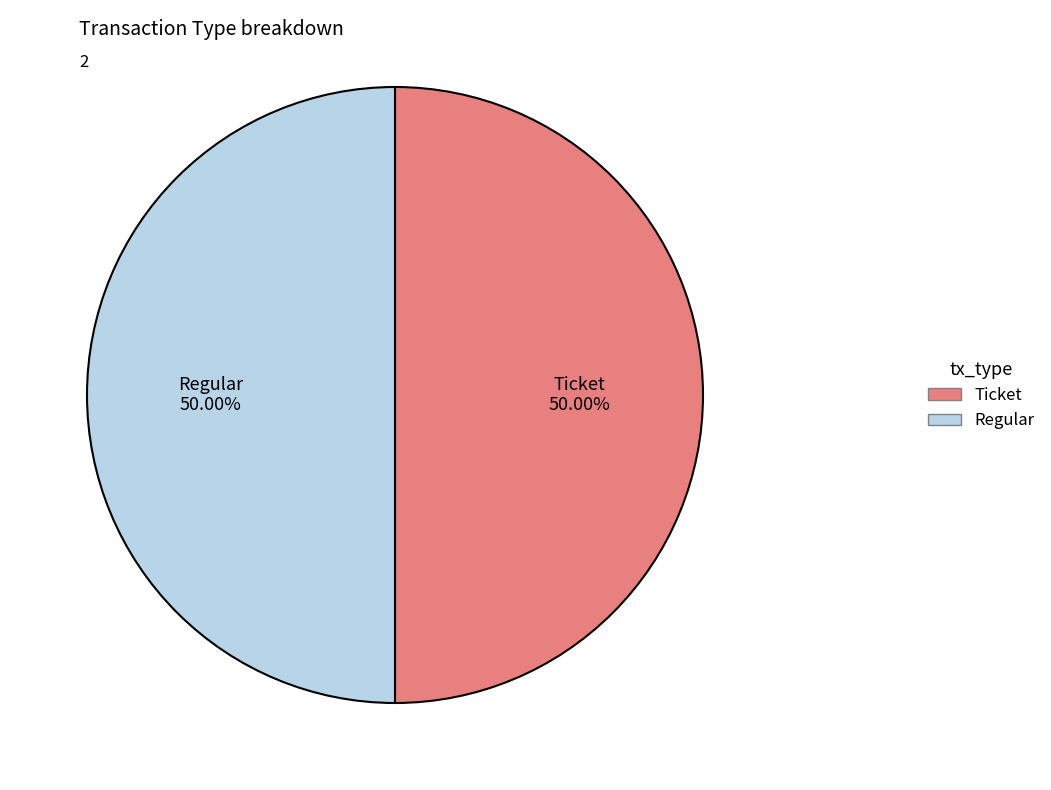

Combined, do Ticket and Regular account for over 50%?

Yes